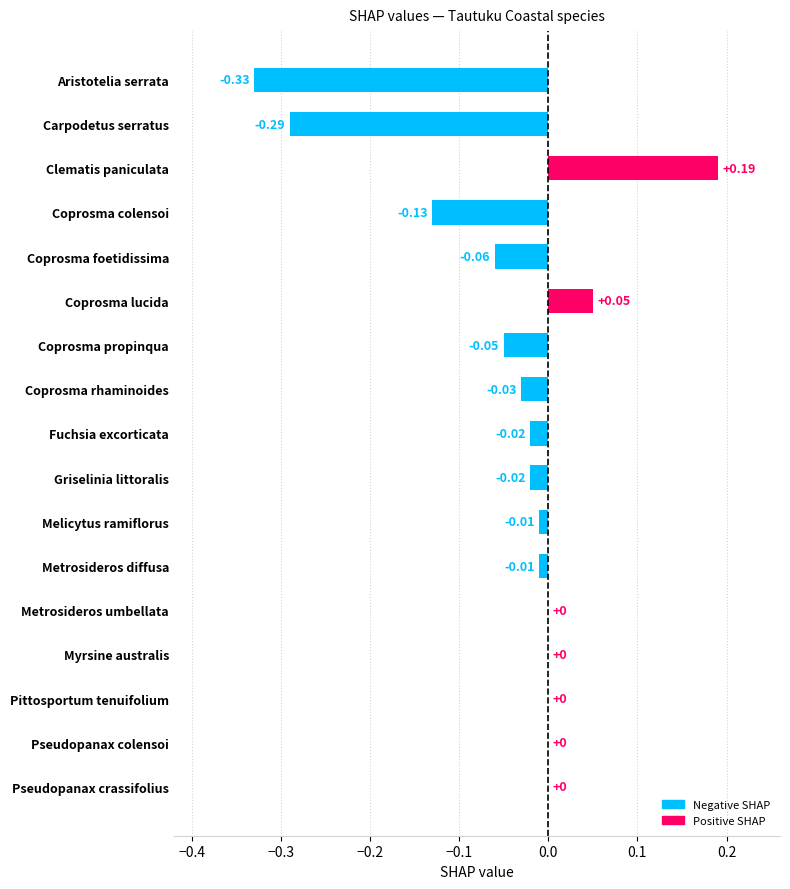

How many categories are shown in the chart?

17